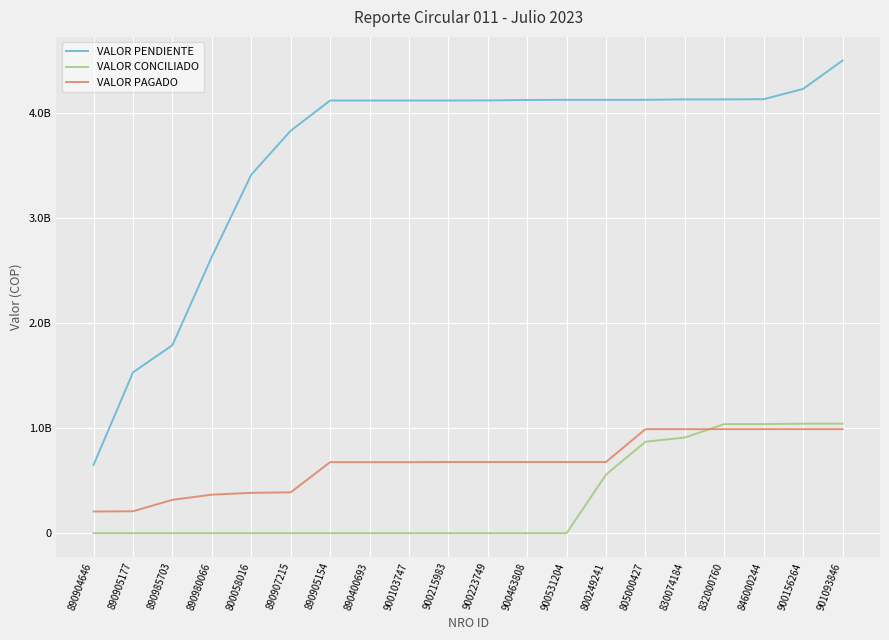

Which has a higher value, 901093846 or 830074184?

901093846